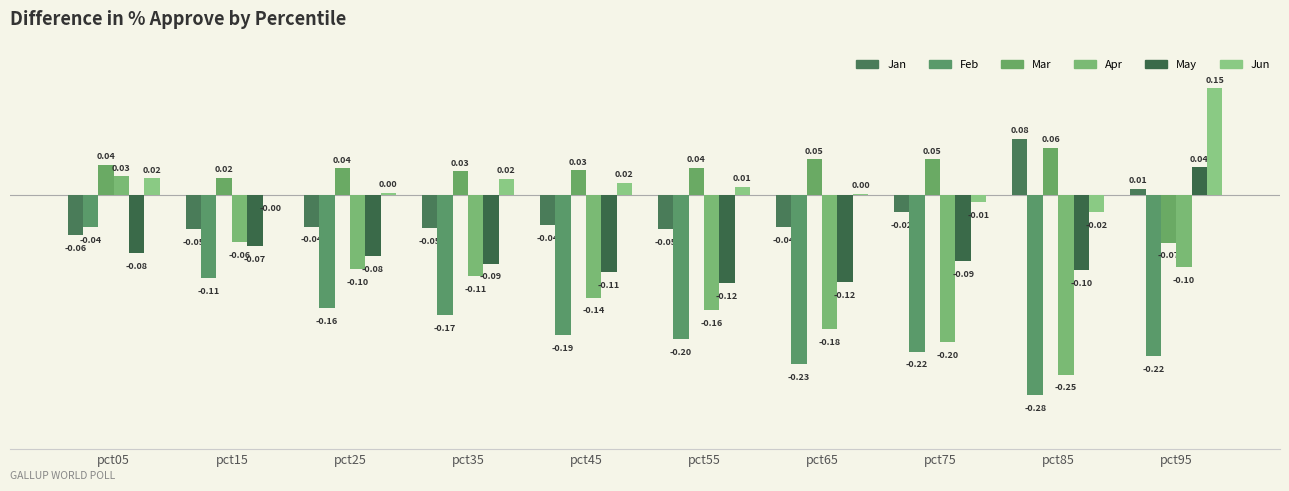

What are all the series names shown in the legend?

Jan, Feb, Mar, Apr, May, Jun